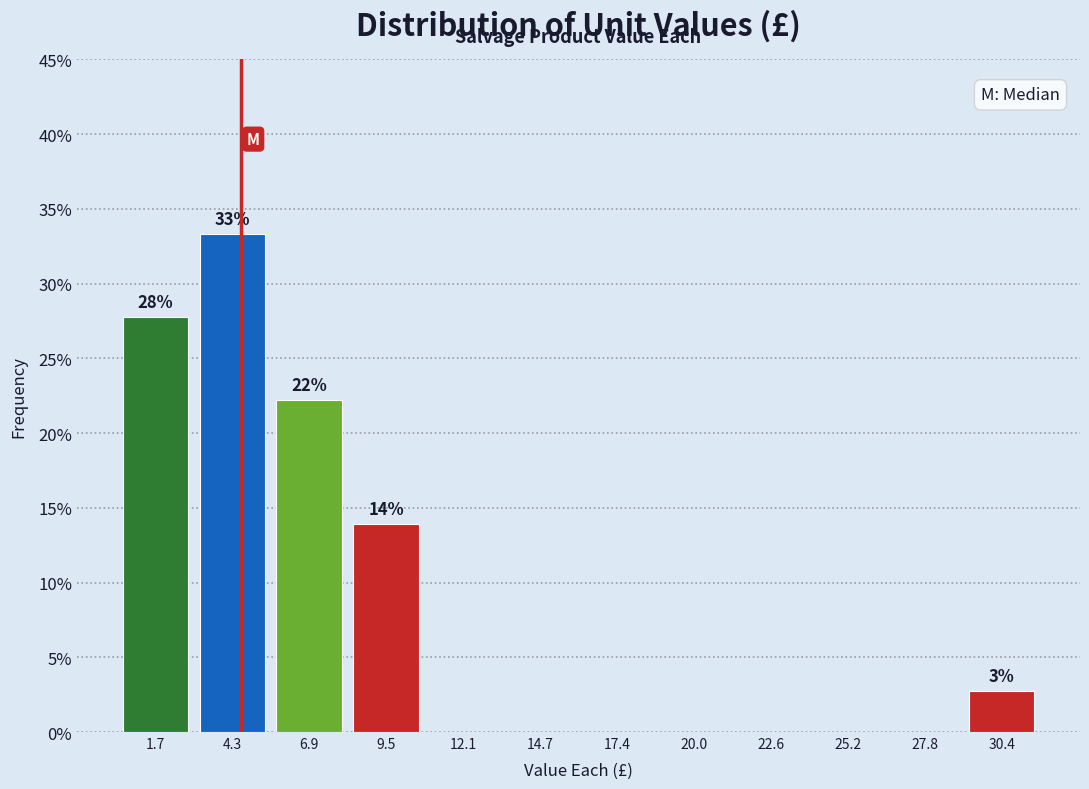

Which range on the x-axis has the tallest bar?

3.0 to 5.5